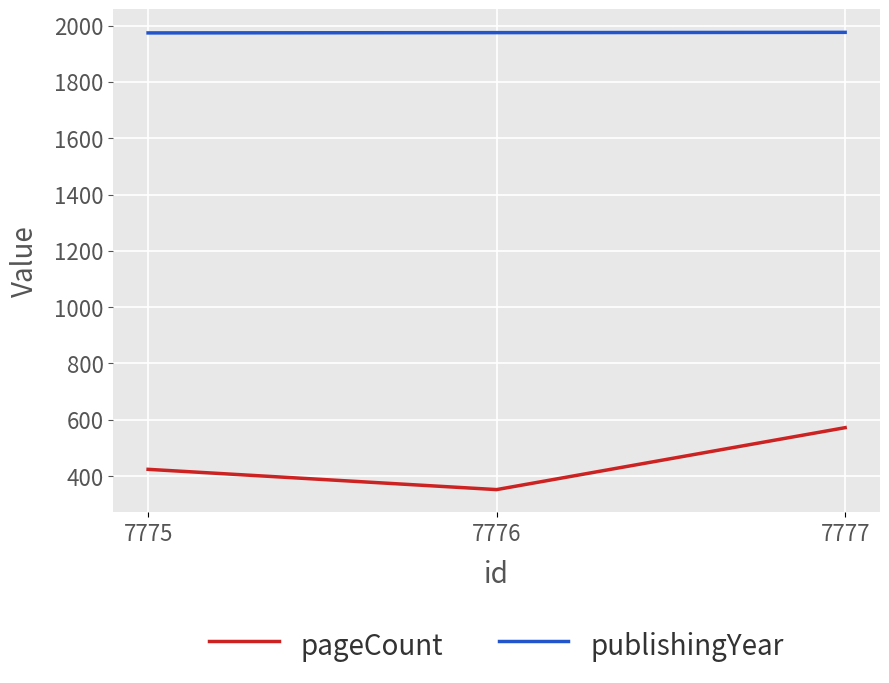

What are all the series names shown in the legend?

pageCount, publishingYear